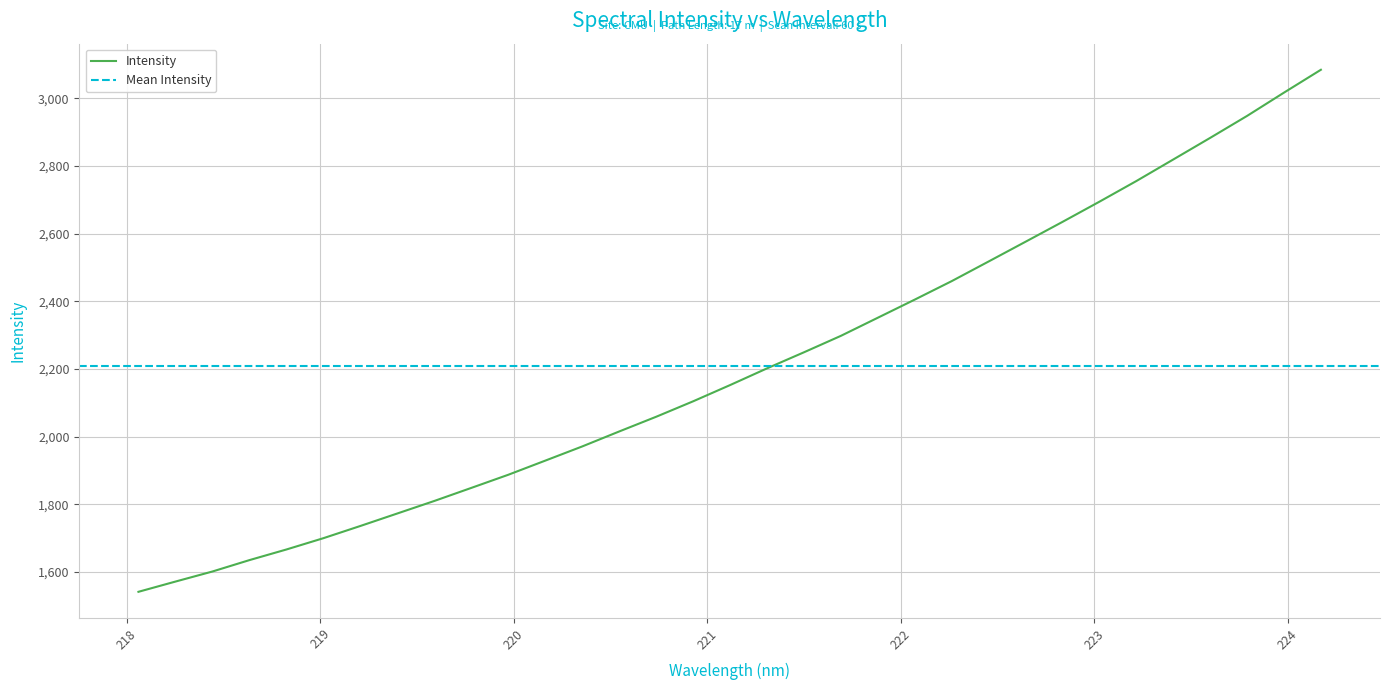

What is the value of the 13th point from the left?

1971.3